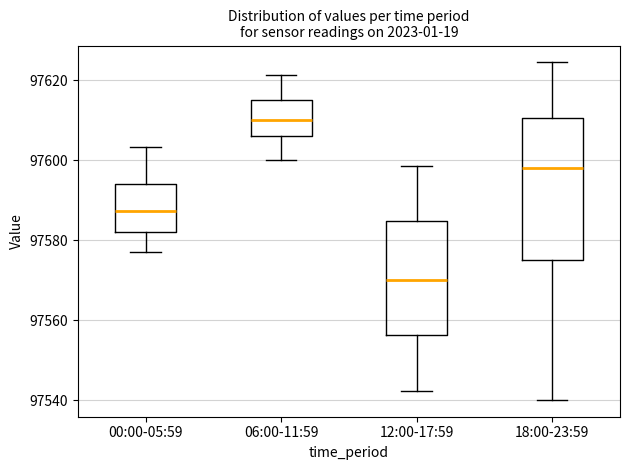

Reading left to right, transcribe this box plot: for each box, give where its median line is, the range the box spans, and where its two whiskers end, as read against the y-axis. The values are not printed on the chart, so give them approximately, as read against the axis.

00:00-05:59: median 97588, box 97582 to 97594, whiskers 97578 to 97604
06:00-11:59: median 97610, box 97606 to 97616, whiskers 97600 to 97622
12:00-17:59: median 97570, box 97556 to 97584, whiskers 97542 to 97598
18:00-23:59: median 97598, box 97576 to 97610, whiskers 97540 to 97624